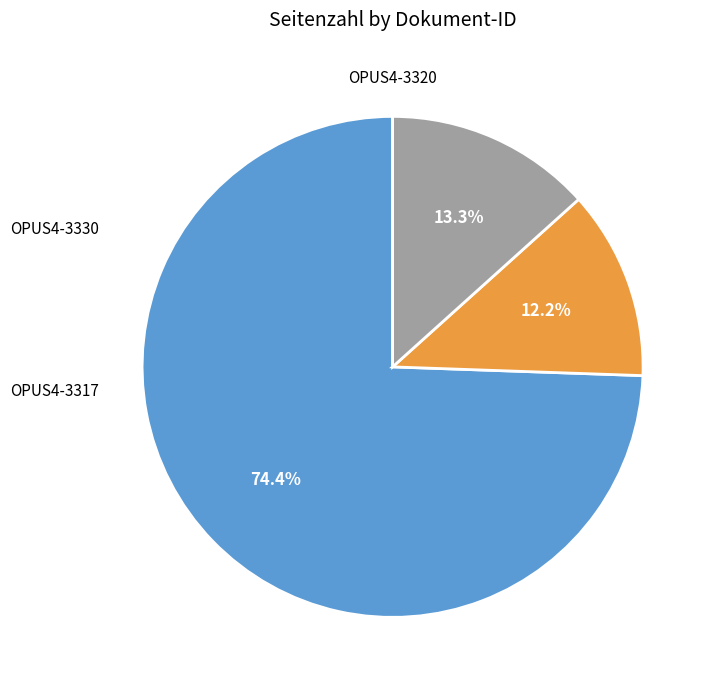

What percentage is NOT represented by OPUS4-3330?

25.6%